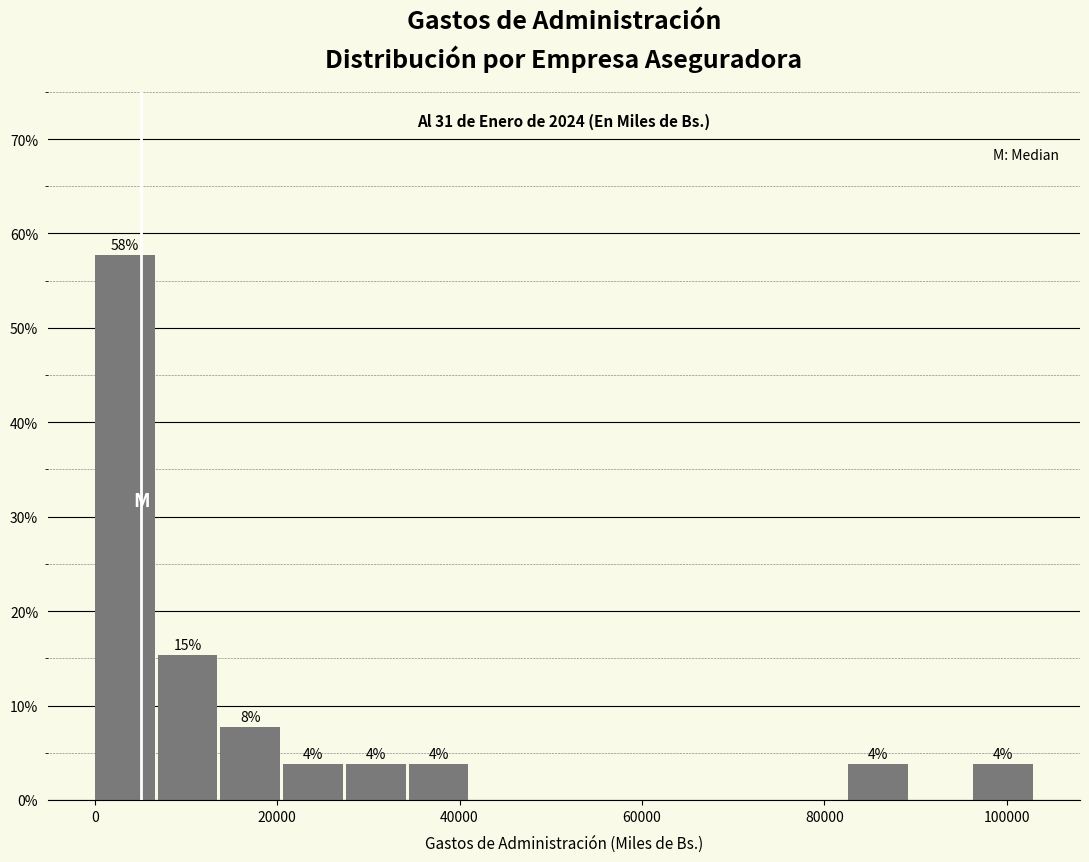

Read against the x-axis, roughly where is the centre of the tallest bar?

4000